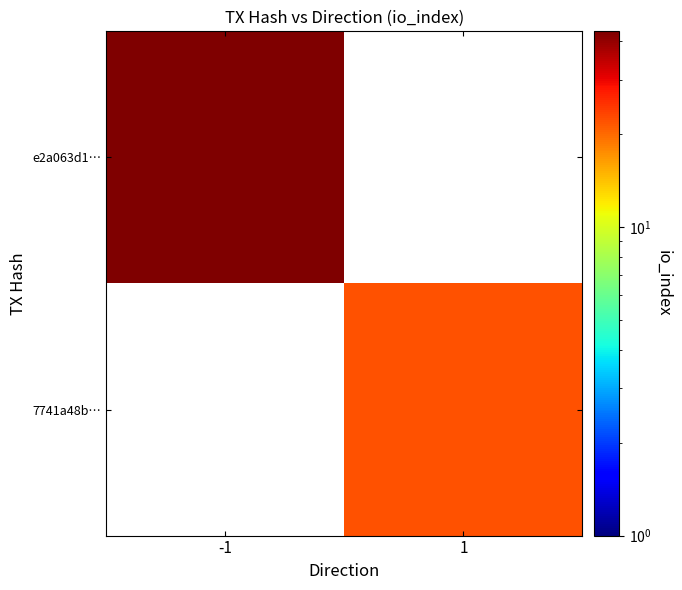

List the series in order of their peak value, highest first.

e2a063d1…, 7741a48b…